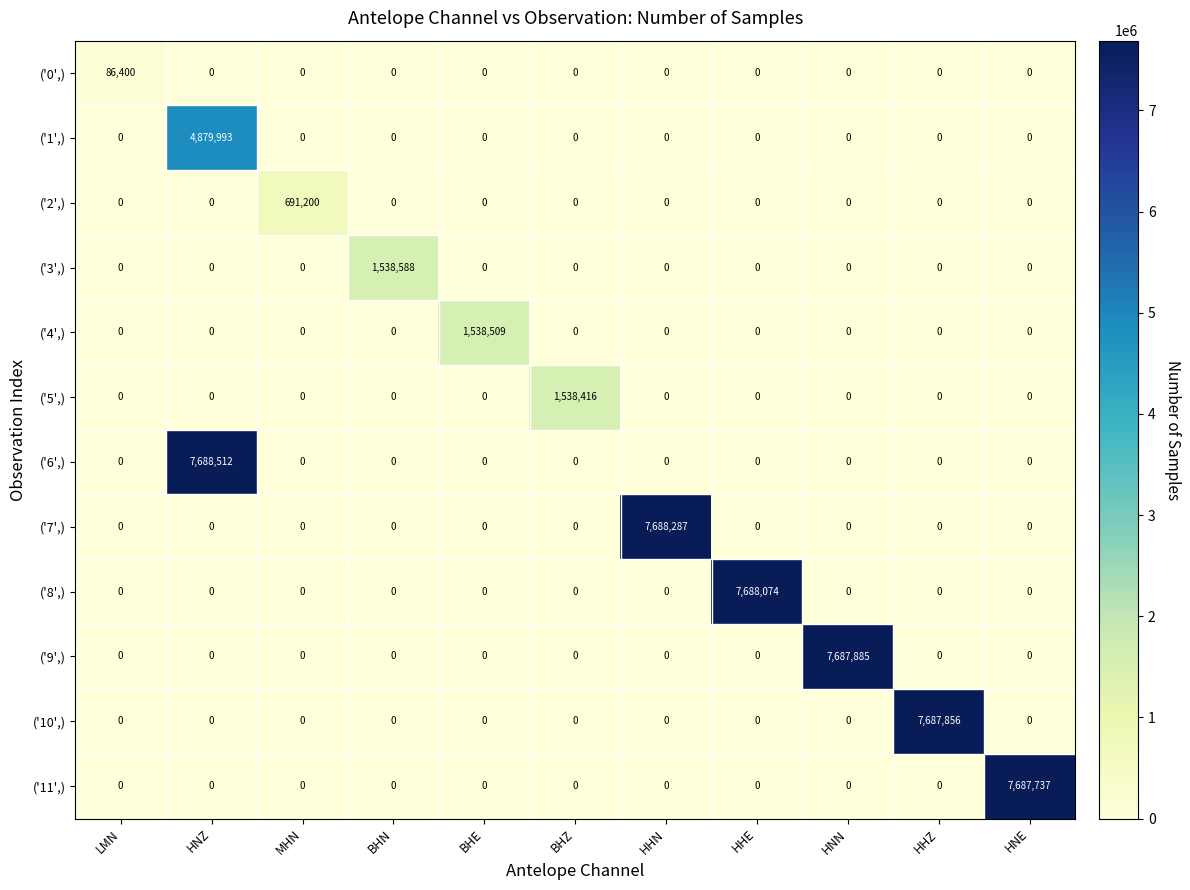

What is the difference between the maximum and minimum values in the ('7',) series?

7688287